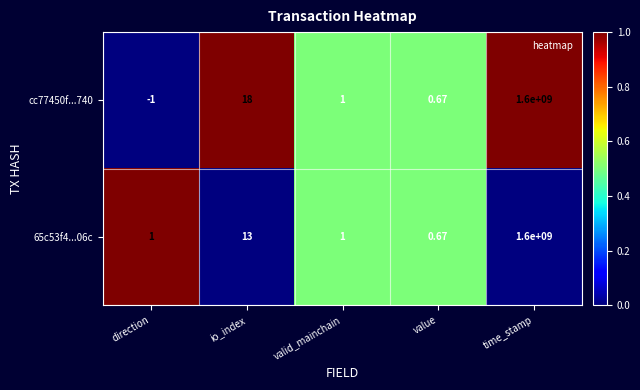

How many data points in 65c53f4...06c are less than 1?

1